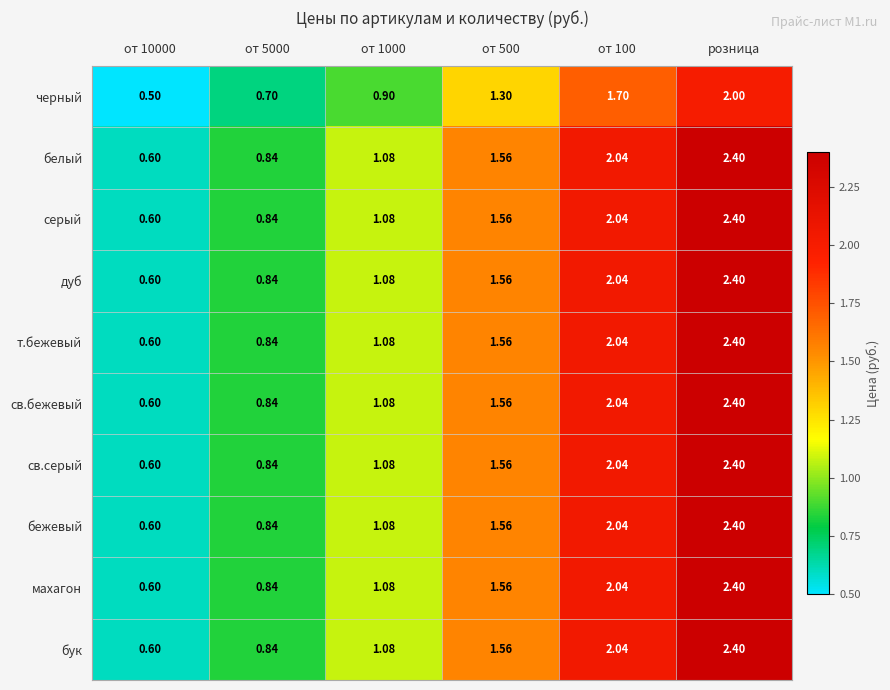

Is the value of черный at от 100 greater than the value of белый at от 10000?

Yes